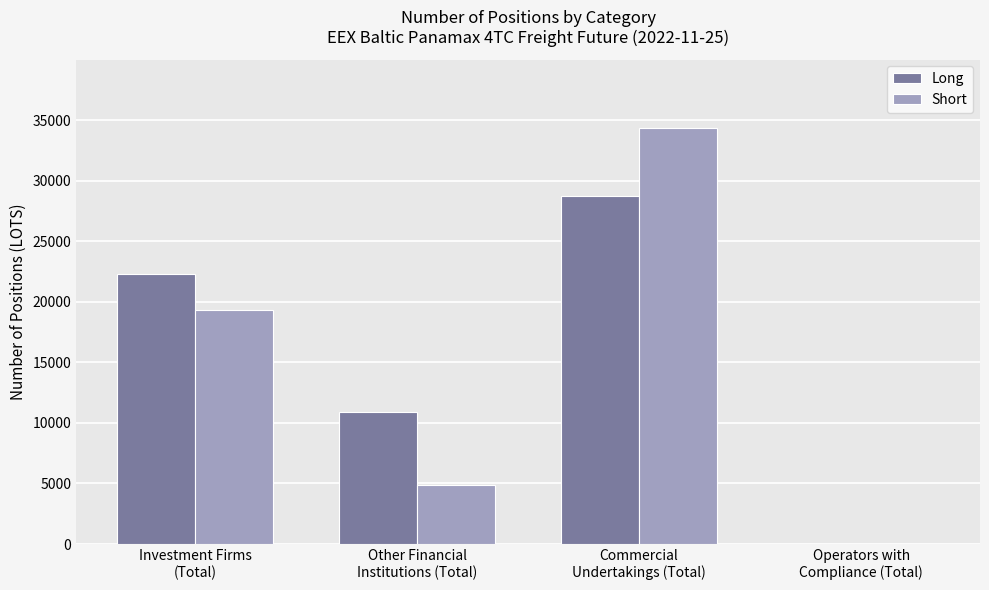

The value of Long at Investment Firms
(Total) is 22255.2. True or false?

True